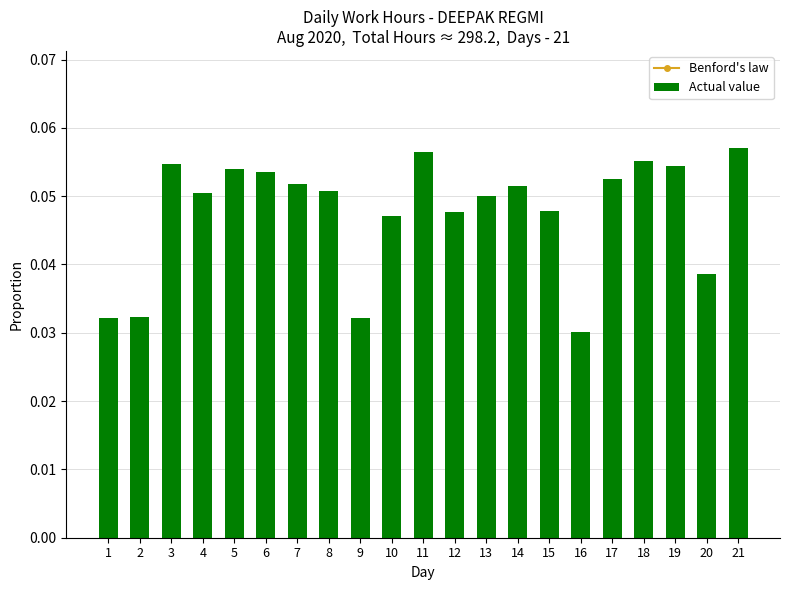

At how many categories does at least one series exceed 0?

21